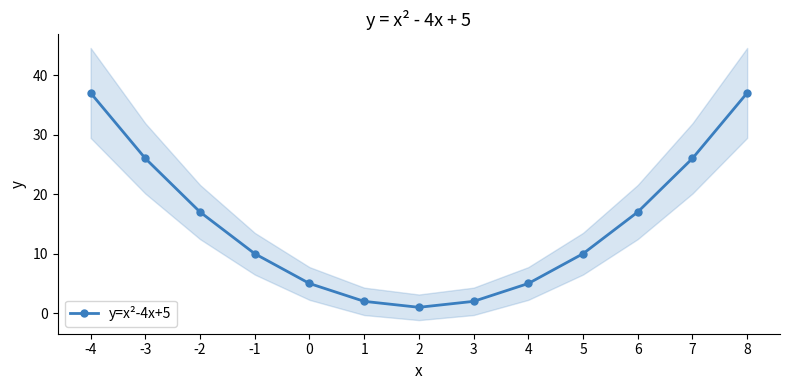

How many interior local valleys (lower than both neighbors) does the data have?

1